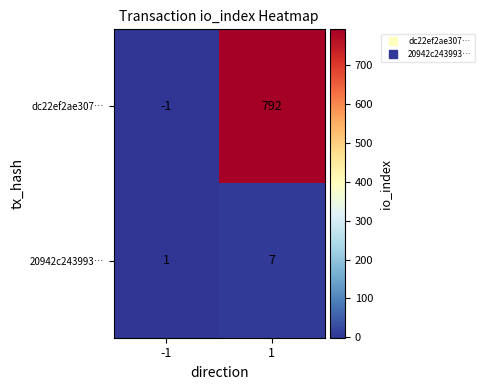

List the series in order of their overall mean, highest first.

dc22ef2ae307…, 20942c243993…